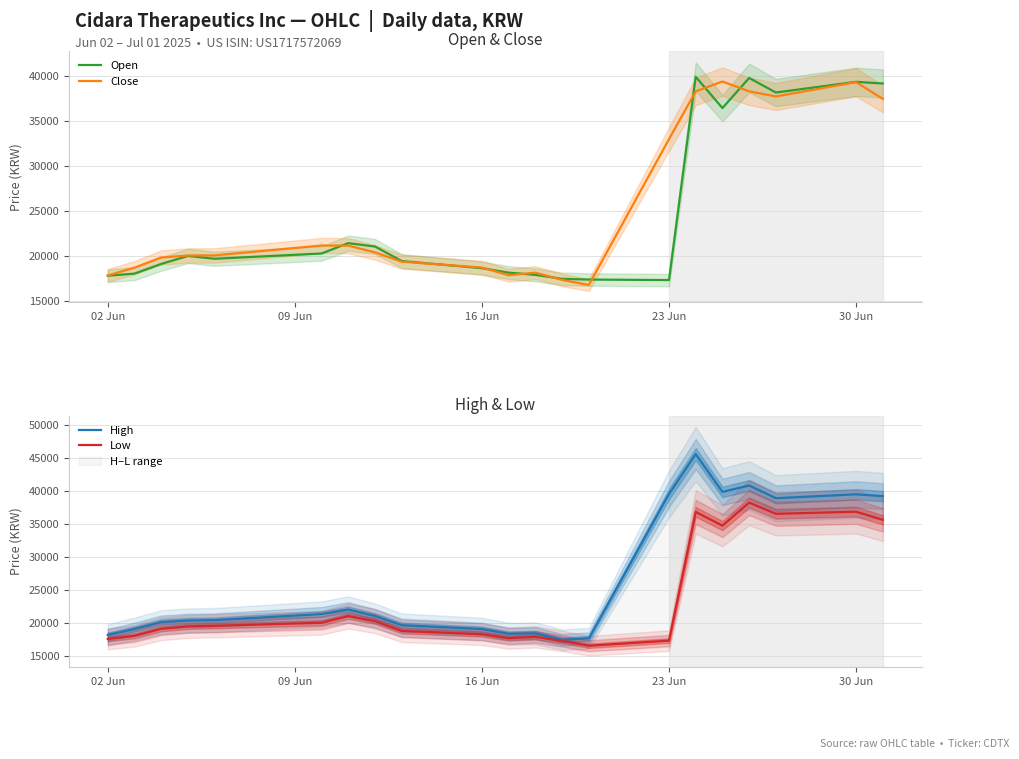

How many intersections are there between Close and Open?

9